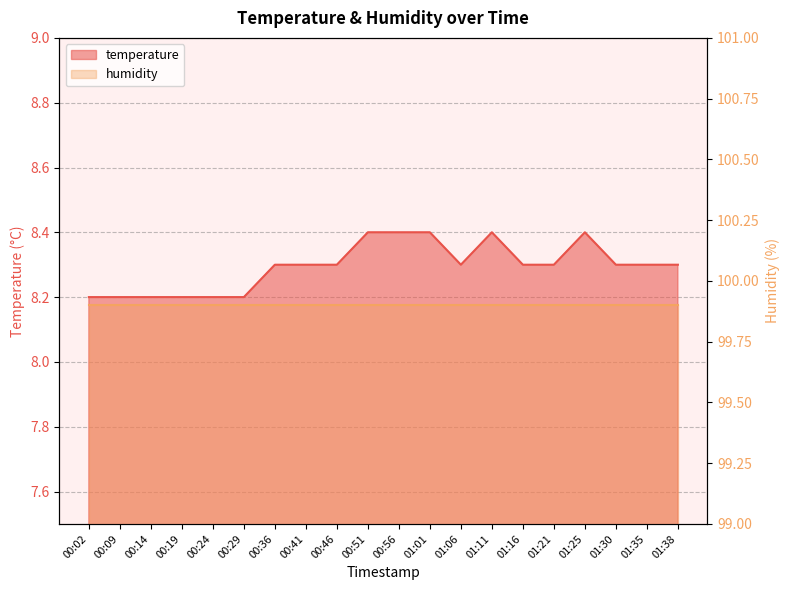

Rank the categories by value from highest to lowest.

00:51, 00:56, 01:01, 01:11, 01:25, 00:36, 00:41, 00:46, 01:06, 01:16, 01:21, 01:30, 01:35, 01:38, 00:02, 00:09, 00:14, 00:19, 00:24, 00:29